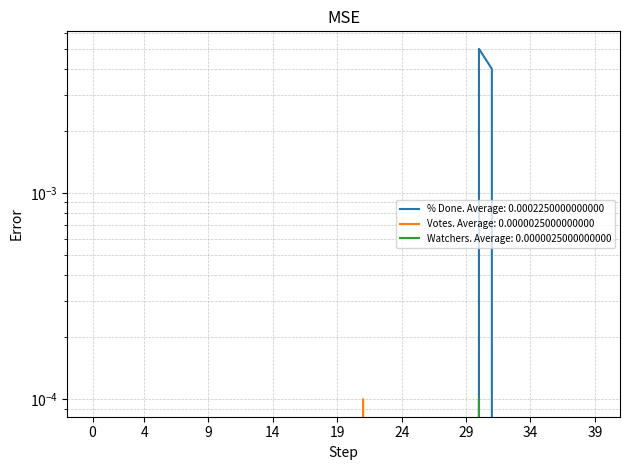

Is it true that % Done equals 0.0 at 15?

True